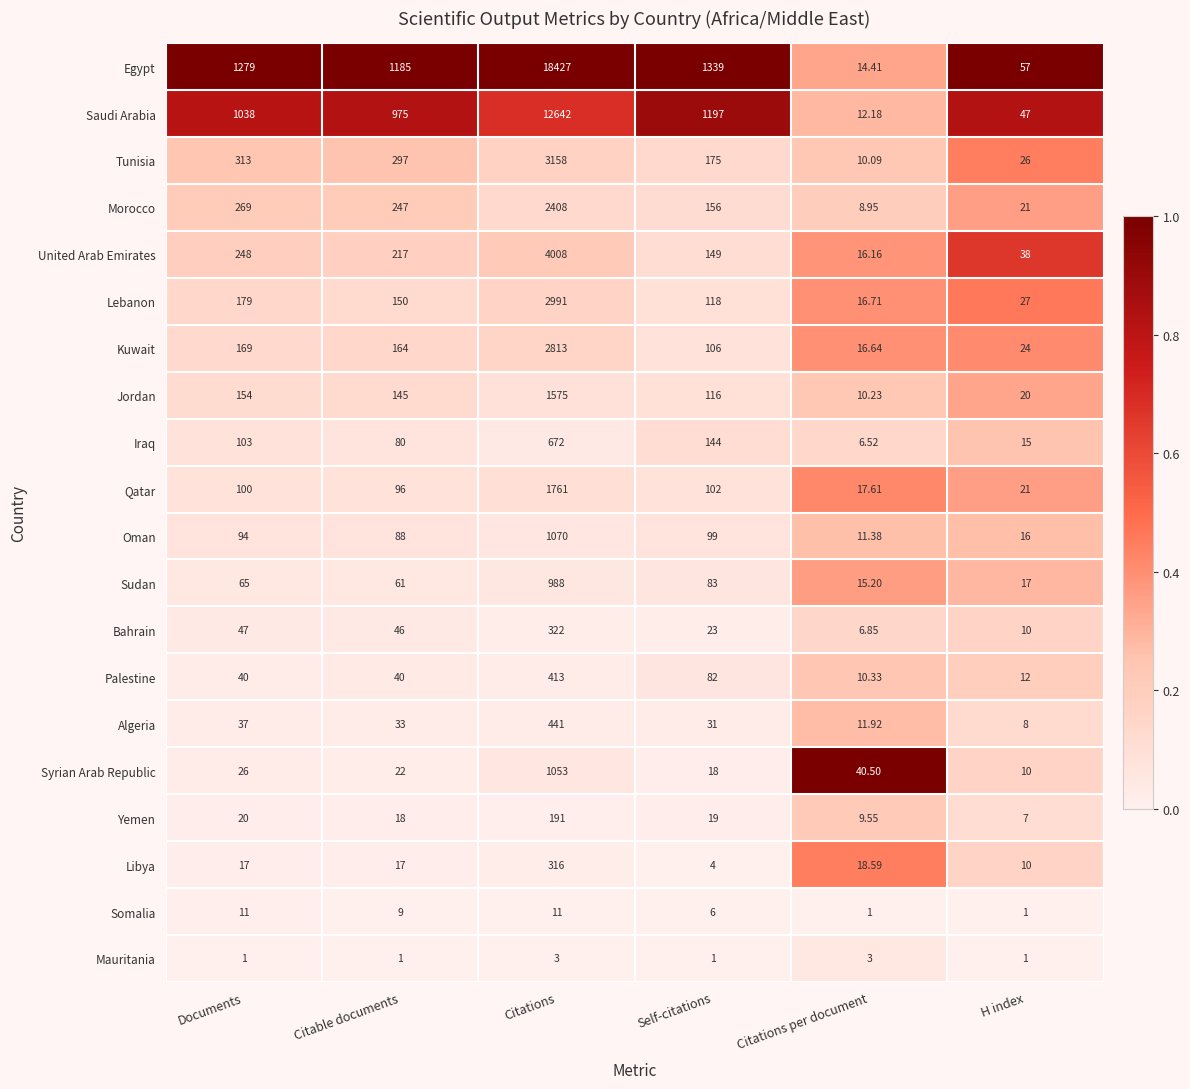

Which category has the highest value in the Bahrain series?

Citations